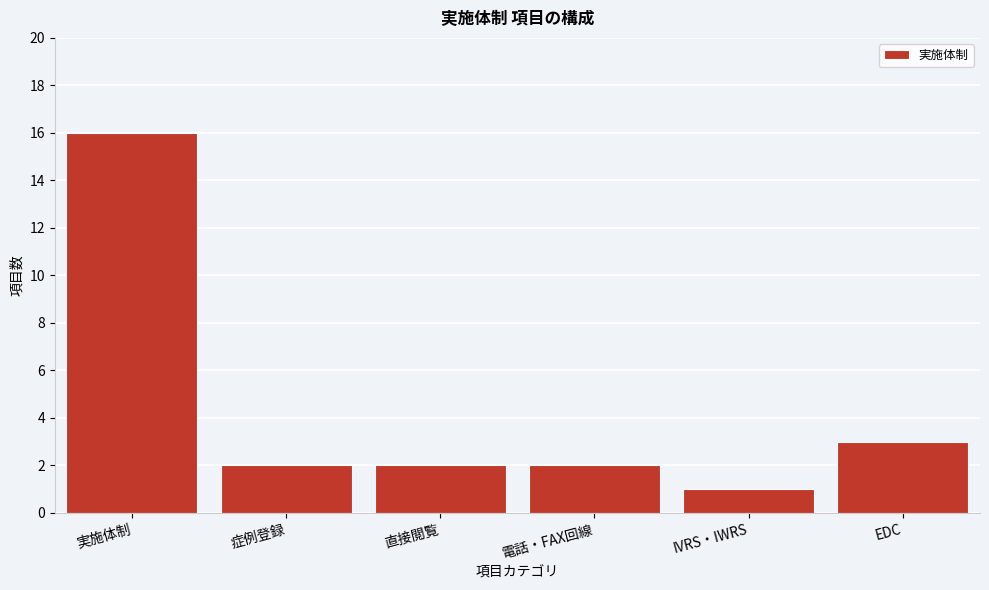

Reading left to right, what are all the values shown in this chart?

実施体制=16	症例登録=2	直接閲覧=2	電話・FAX回線=2	IVRS・IWRS=1	EDC=3